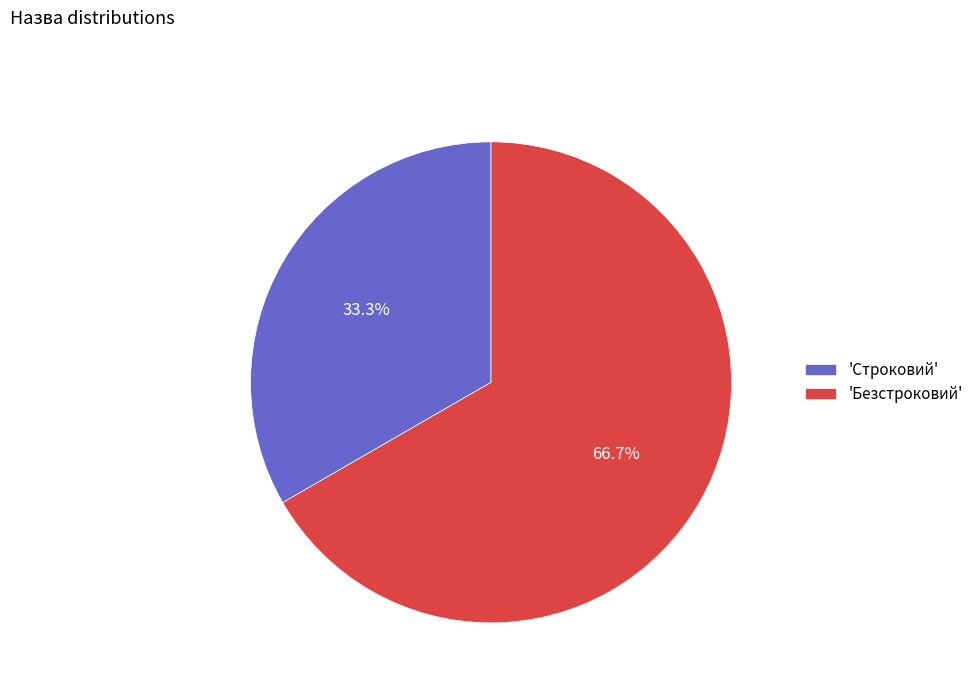

Rank the categories by value from highest to lowest.

'Безстроковий', 'Строковий'